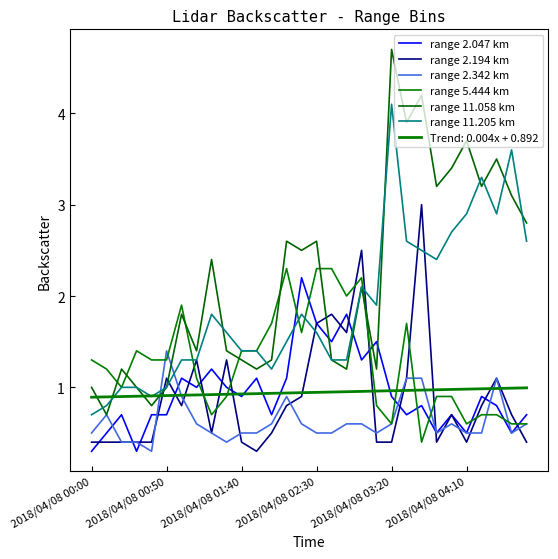

What is the label of the 18th point from the left?

17